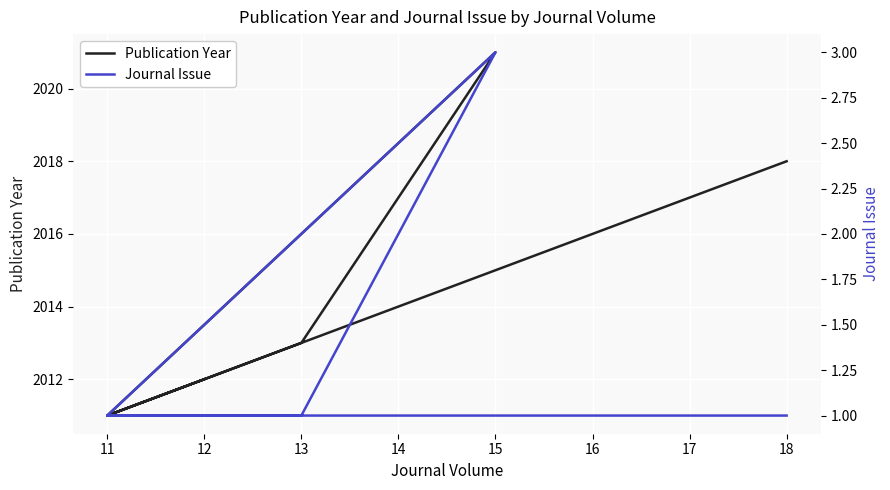

What is the greatest value displayed?

2021